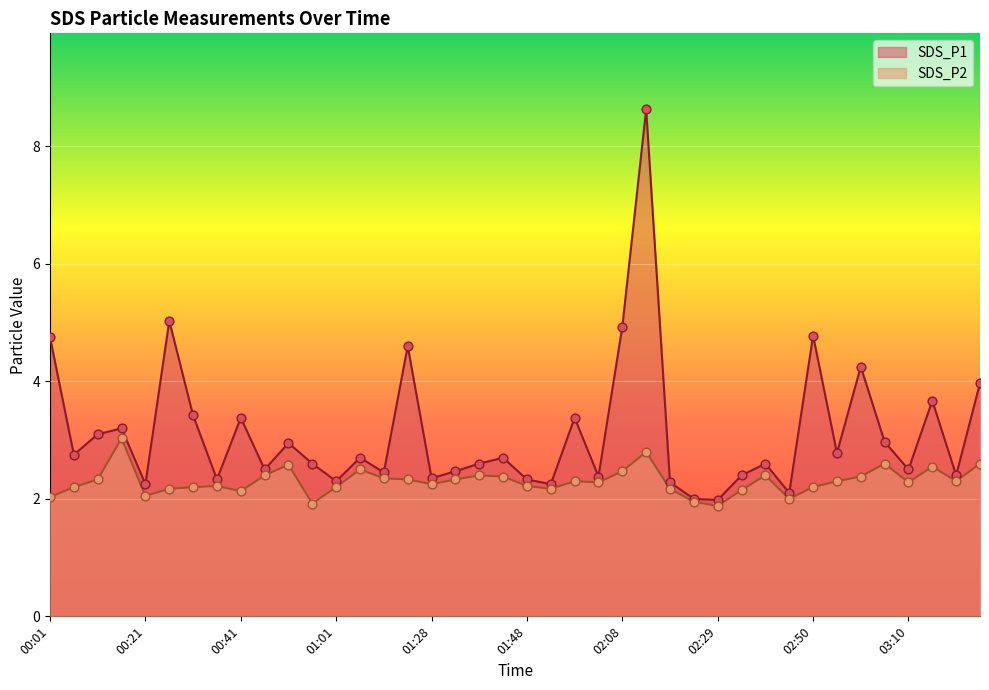

Which series contains the lowest Y value?

SDS_P2